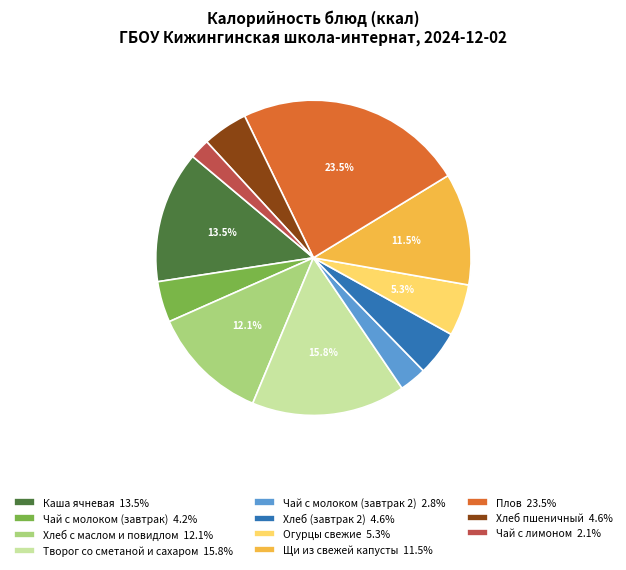

How many segments does this pie chart have?

11